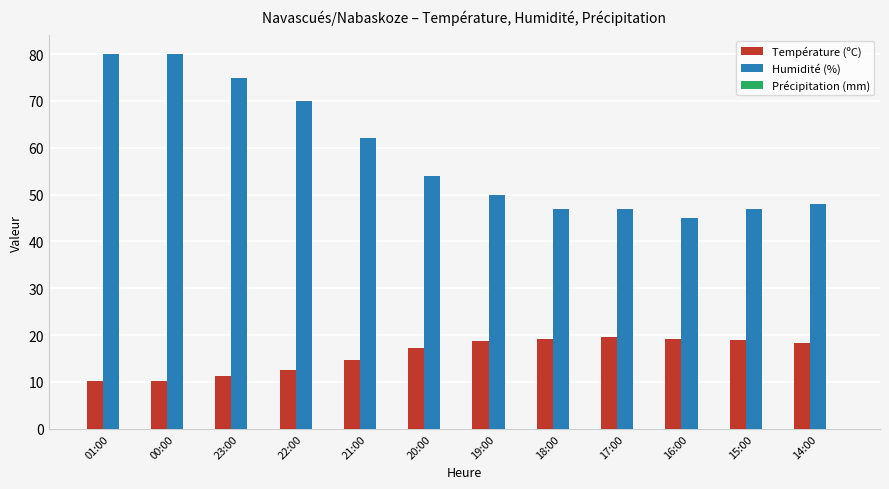

What is the label of the 4th bar from the right?

17:00